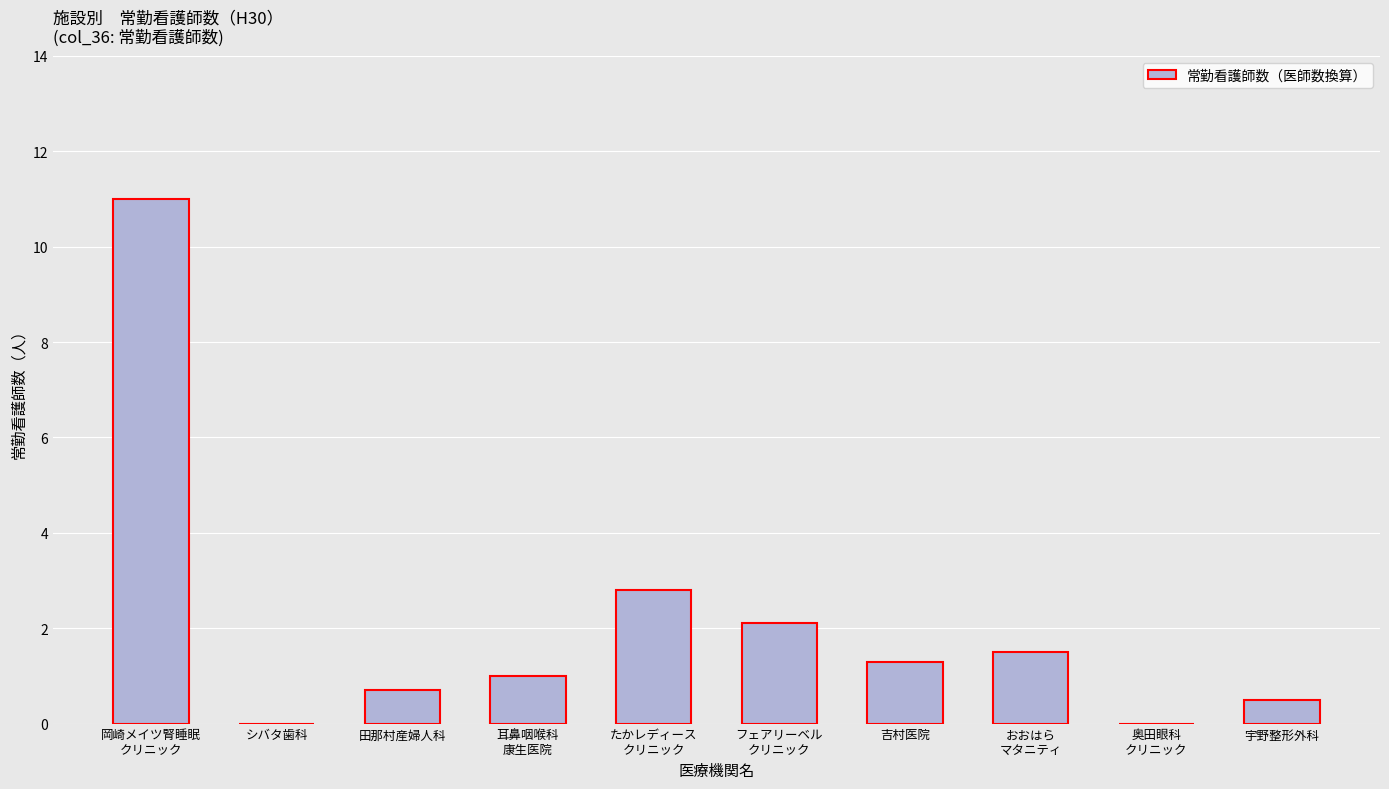

What is the sum of all values?

20.9